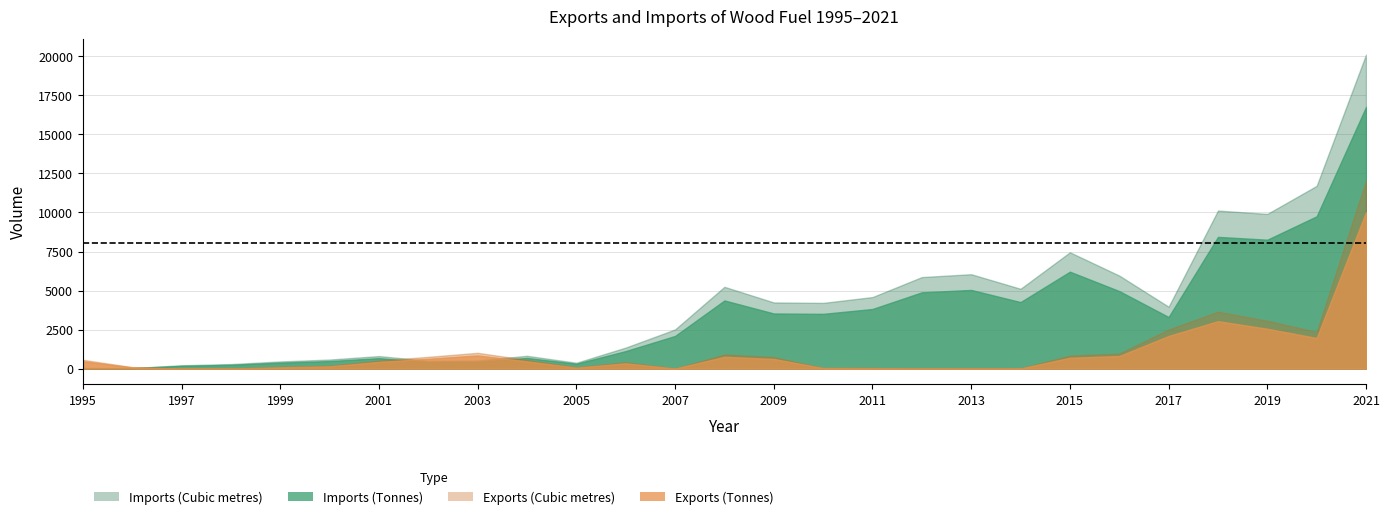

Which series changed the most between 1999 and 2019?

Imports (Cubic metres)